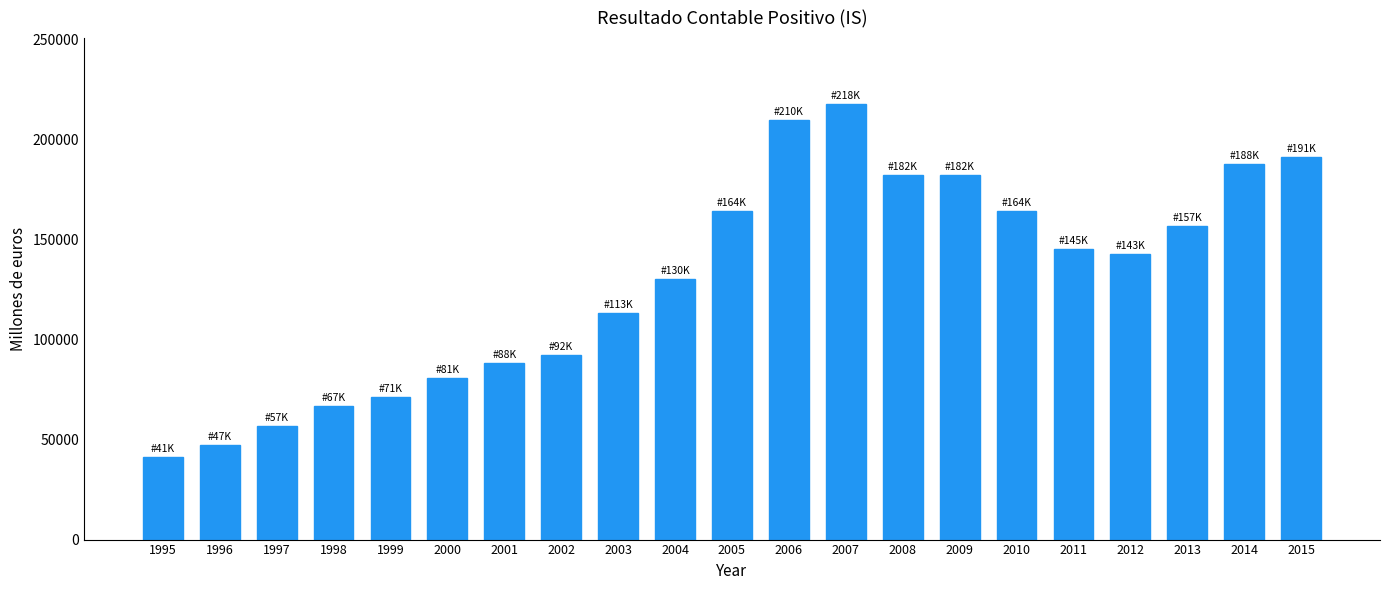

What is the change in value from 2006 to 2014?

-21999.3